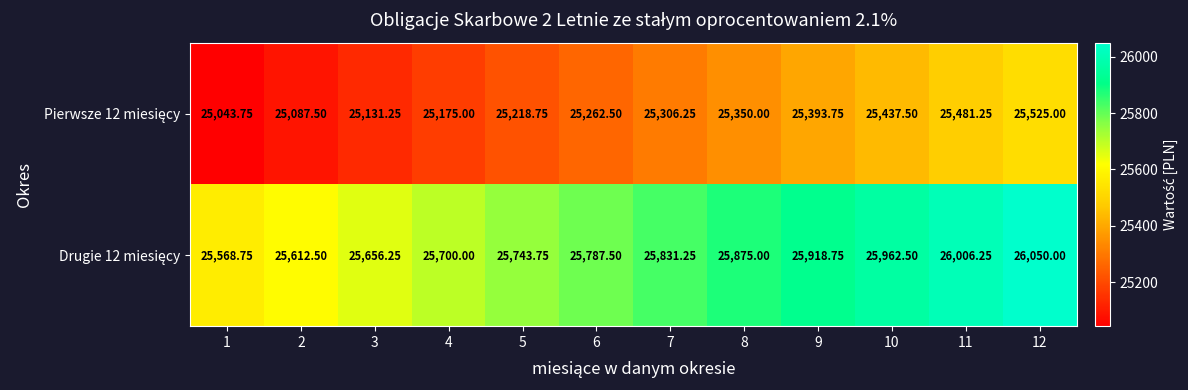

At which category is the sum across all series the highest?

12